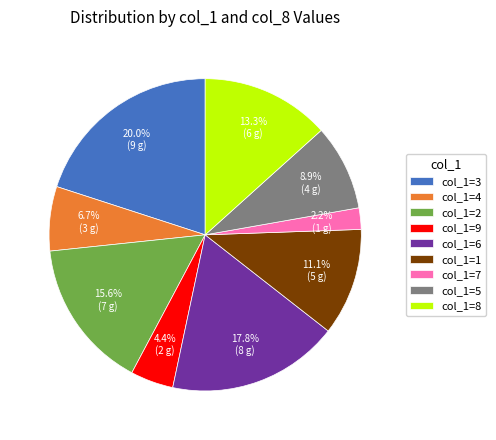

Which category has the smallest portion of the pie?

col_1=7